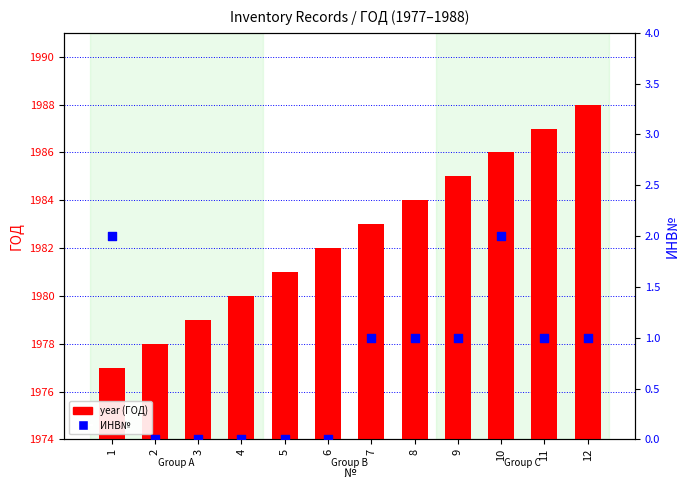

What are all the series names shown in the legend?

year, ИНВ№